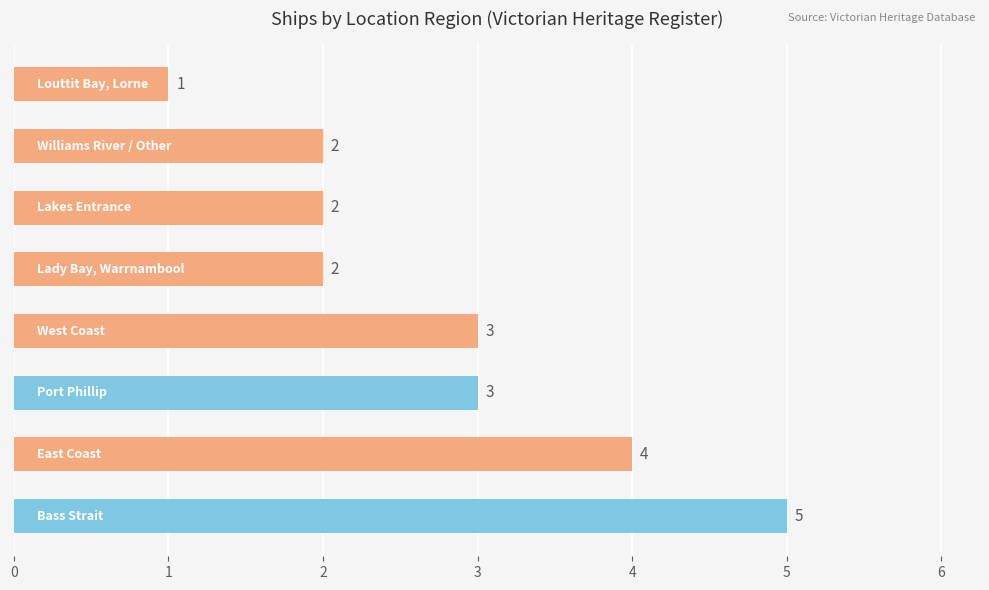

What is the average value?

3